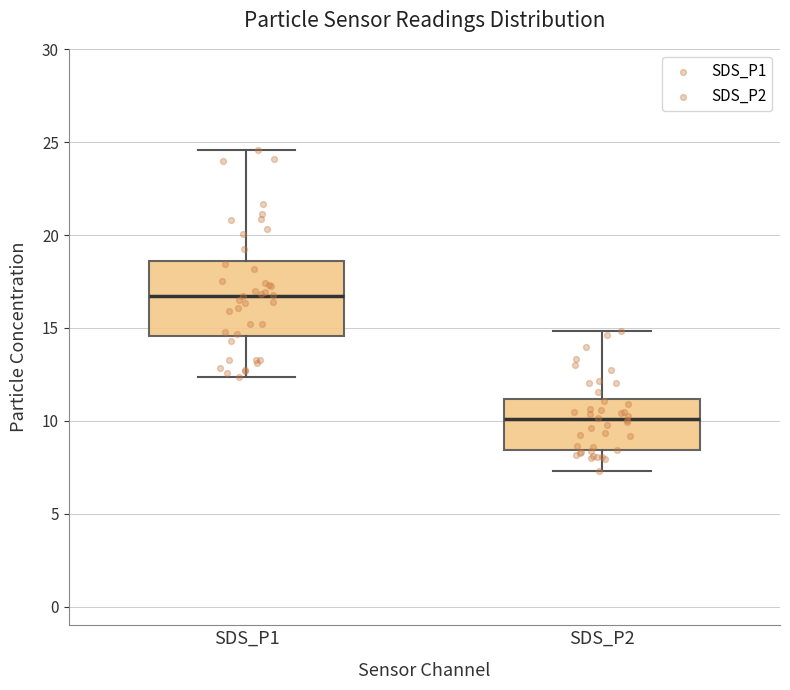

Reading left to right, read every box against the y-axis: the position of its median line, the range the box covers, and the ends of its whiskers. The values are not printed on the chart, so give them approximately, as read against the axis.

SDS_P1: median 16.5, box 14.5 to 18.5, whiskers 12.5 to 24.5
SDS_P2: median 10.0, box 8.5 to 11.0, whiskers 7.5 to 15.0